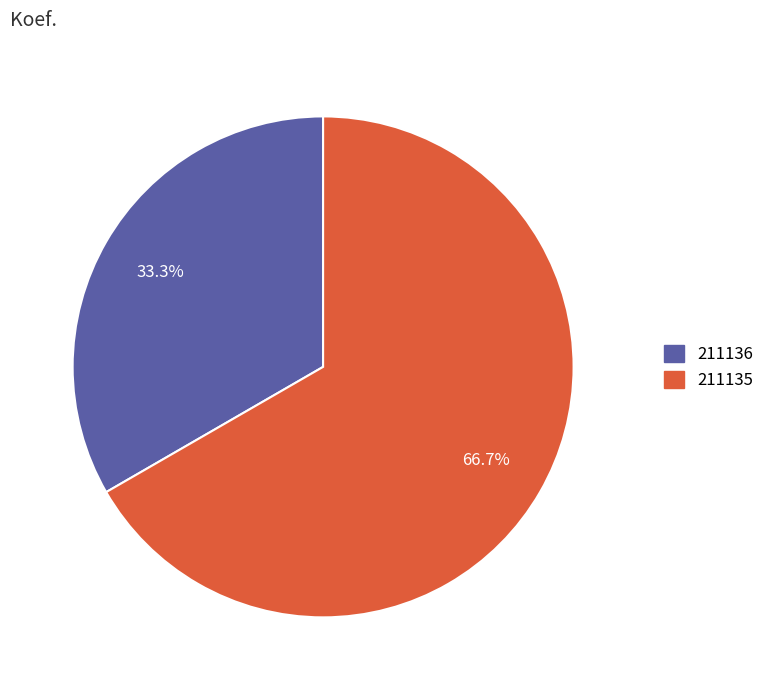

Which slice represents more than half of the pie?

211135